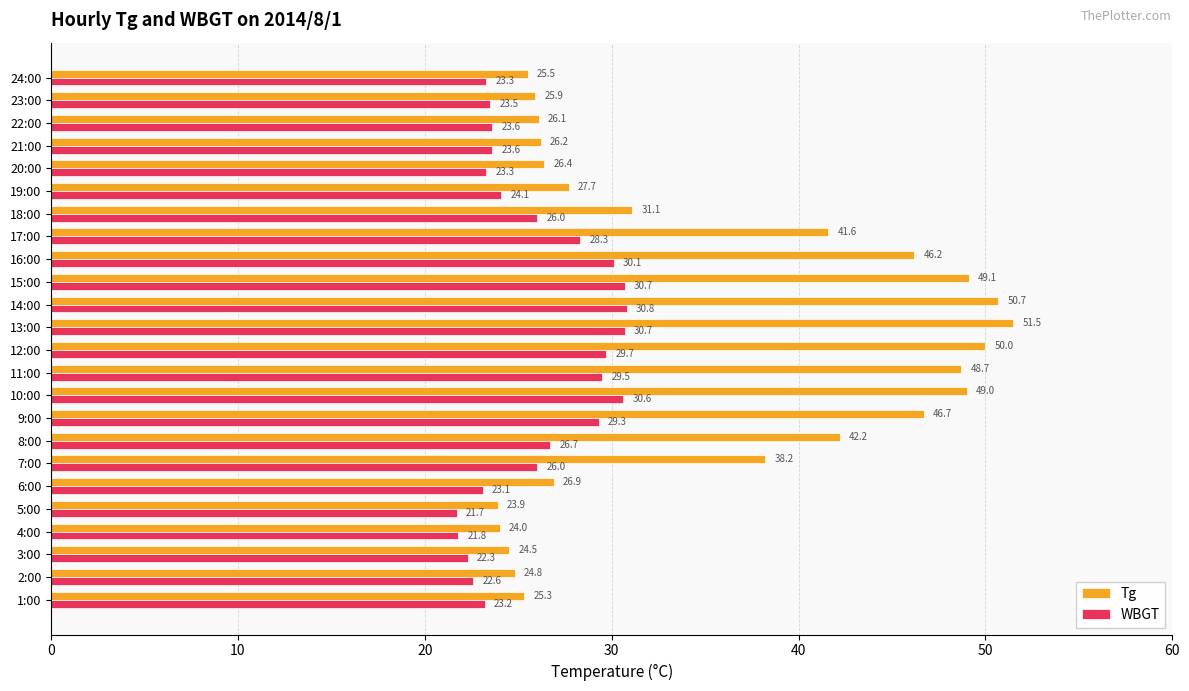

How many values in the WBGT series are below 26?

12